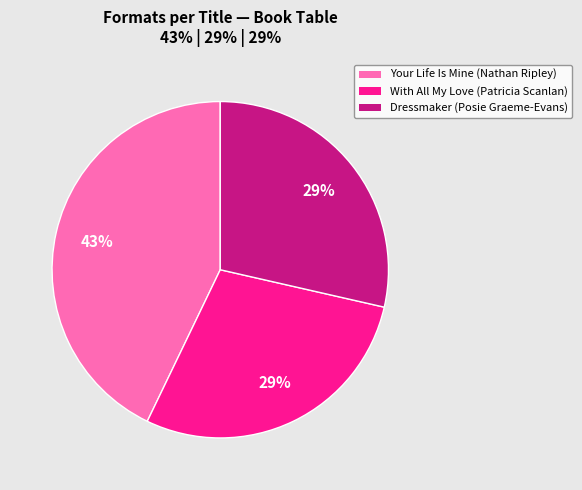

Is there a majority slice in this chart?

No